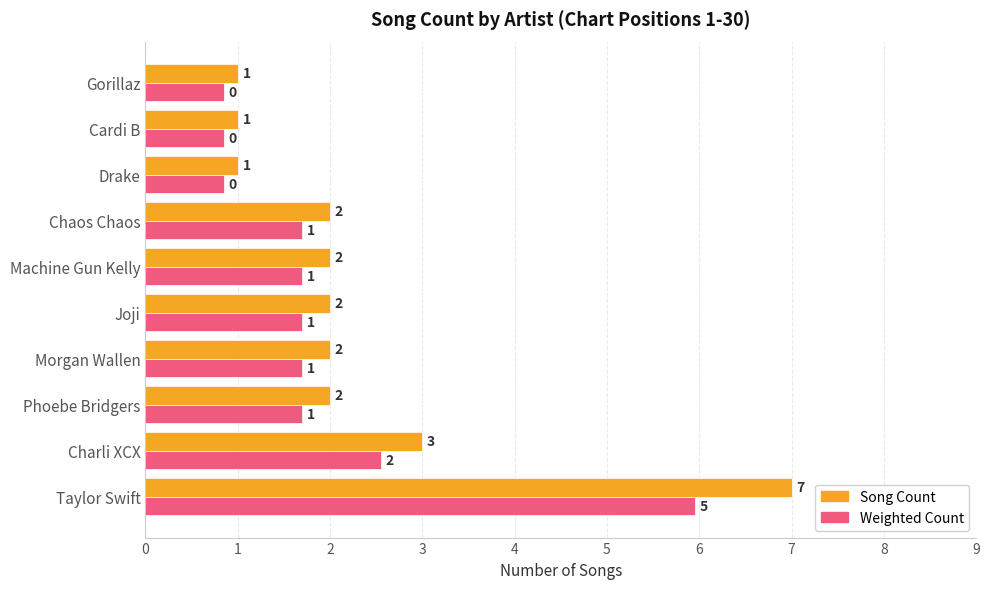

Where is Song Count nearest to the value 4?

Charli XCX